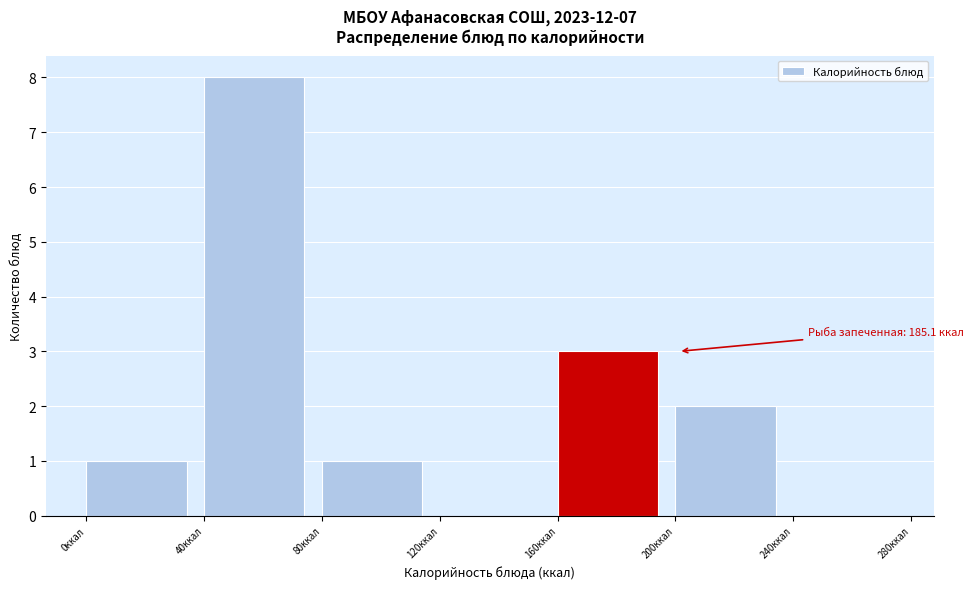

Which range on the x-axis has the tallest bar?

40 to 80